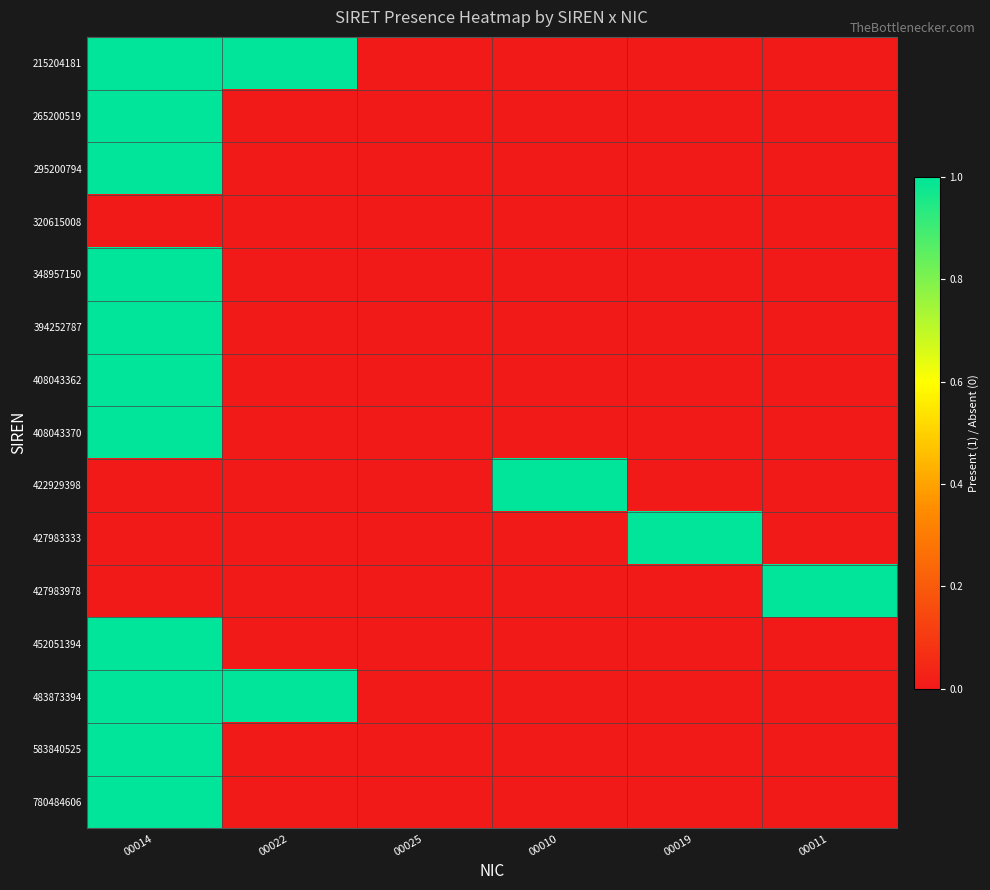

What is the total value across all series at 00022?

2